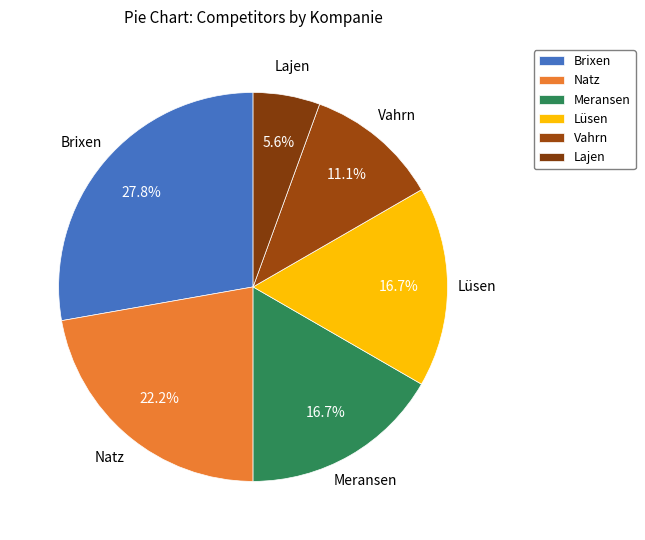

To the nearest percent, what is the combined percentage of Meransen and Brixen?

44%